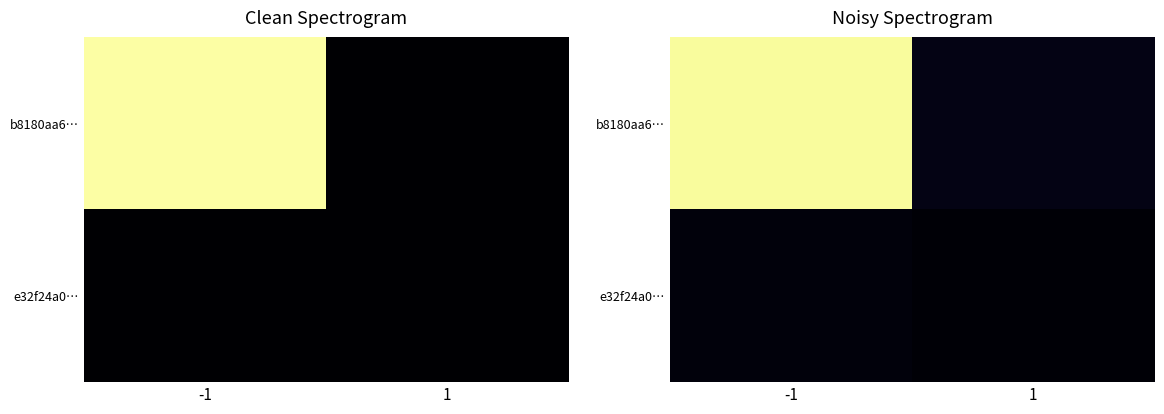

Count the number of categories in the chart.

2